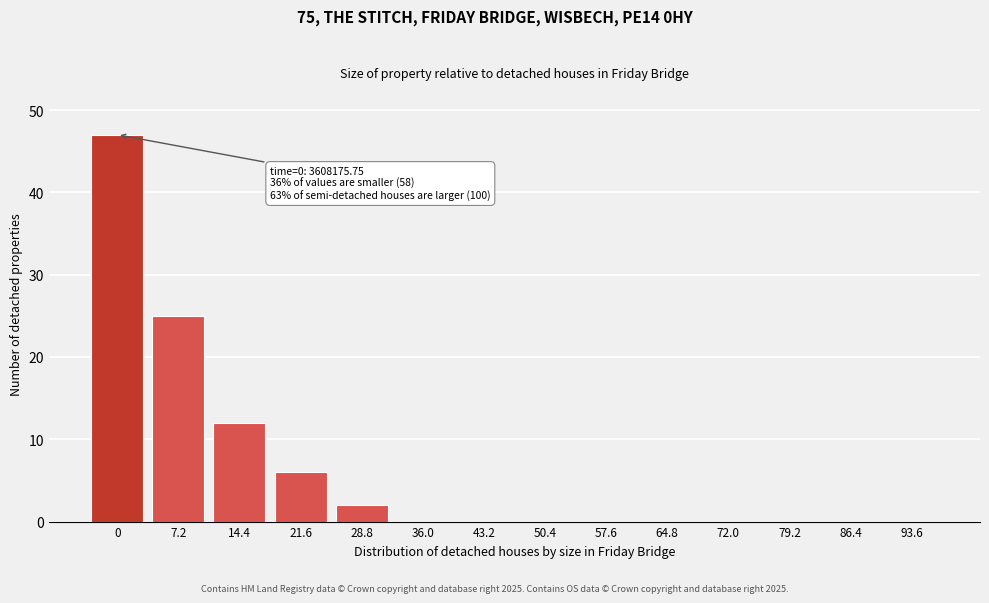

Reading left to right, extract all data points from this chart.

0=47	7.2=25	14.4=12	21.6=6	28.8=2	36.0=0	43.2=0	50.4=0	57.6=0	64.8=0	72.0=0	79.2=0	86.4=0	93.6=0